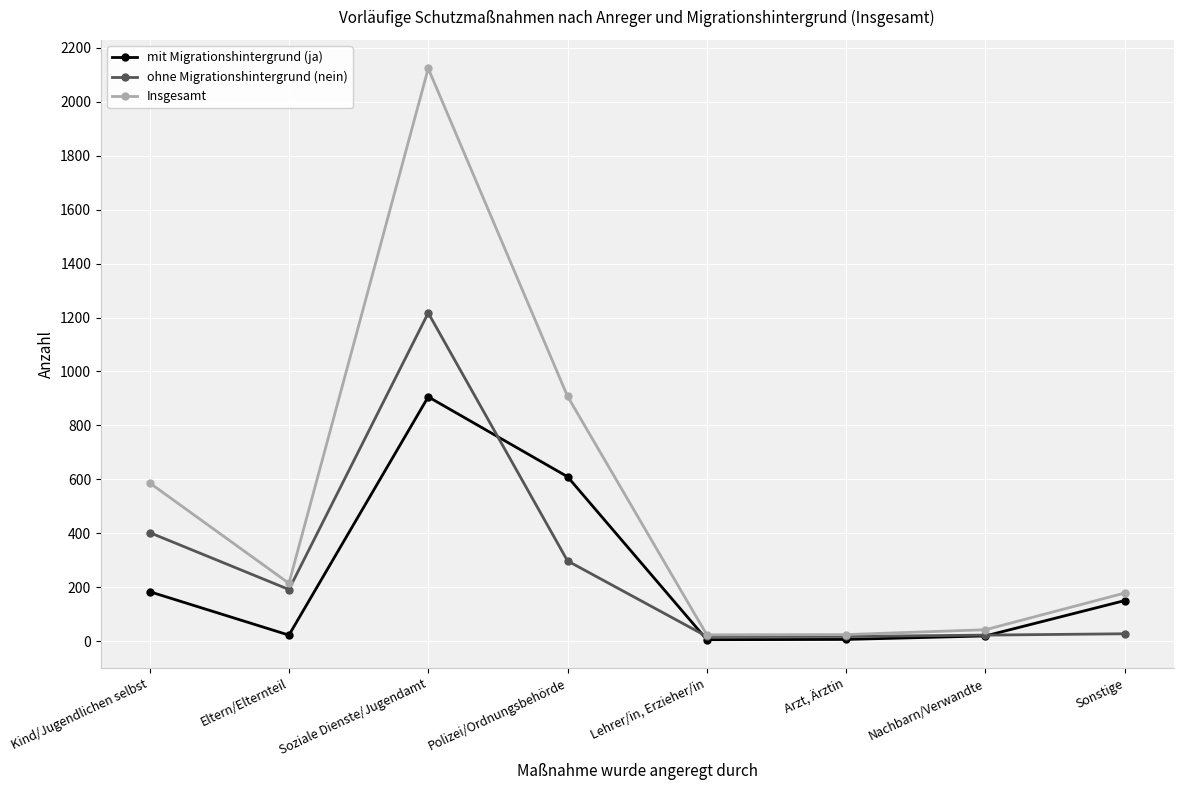

Between Kind/Jugendlichen selbst and Polizei/Ordnungsbehörde, which series saw the biggest shift?

mit Migrationshintergrund (ja)